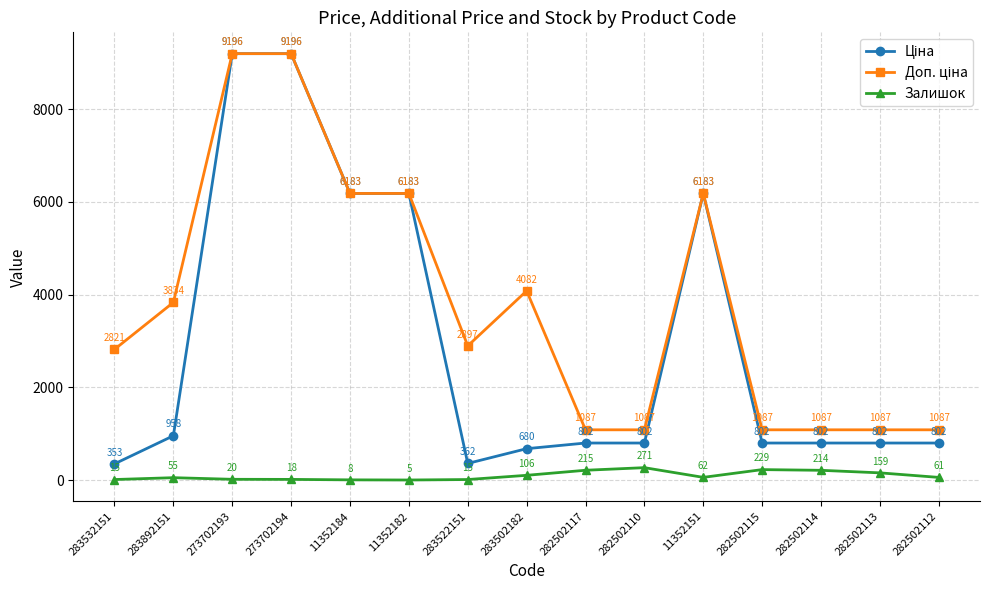

What is the label of the 10th point from the right?

11352182